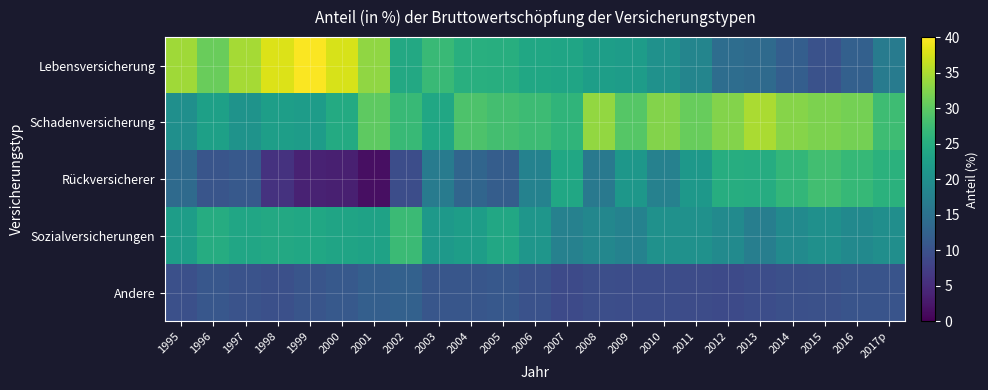

List the series in order of their overall mean, lowest first.

Andere, Rückversicherer, Sozialversicherungen, Lebensversicherung, Schadenversicherung